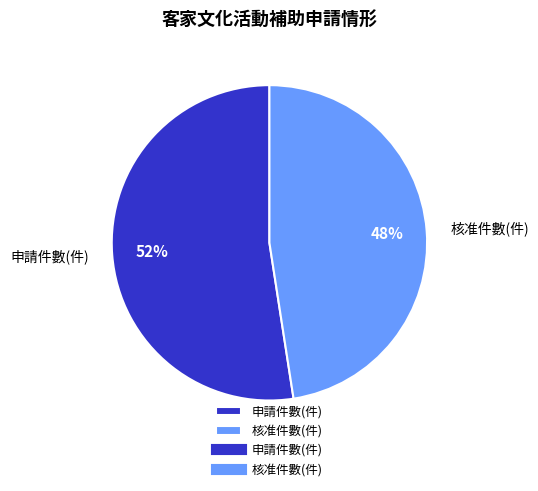

How many slices are in this pie chart?

2